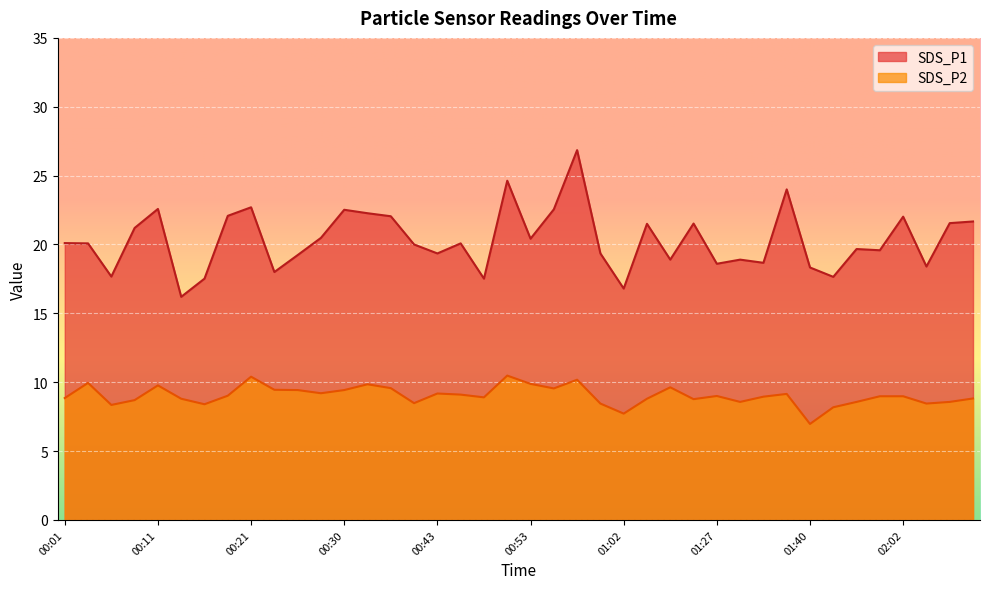

Where is the first local minimum for SDS_P2?

00:06